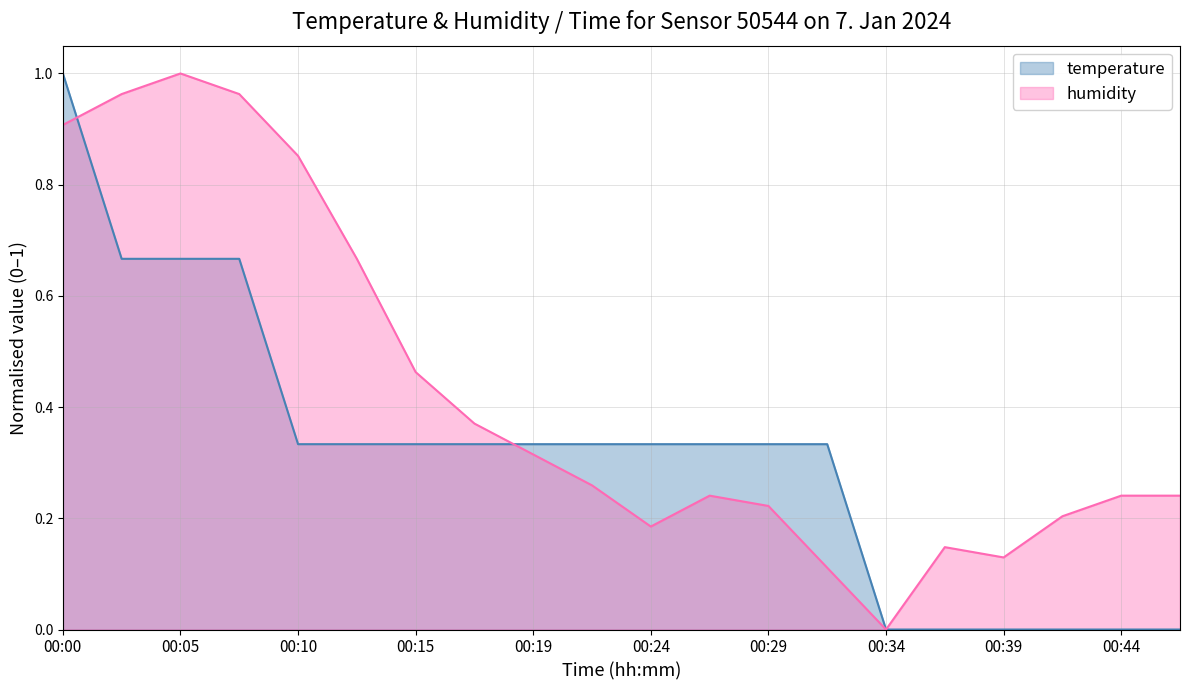

What is the difference between the maximum and minimum values in the humidity series?

1.0